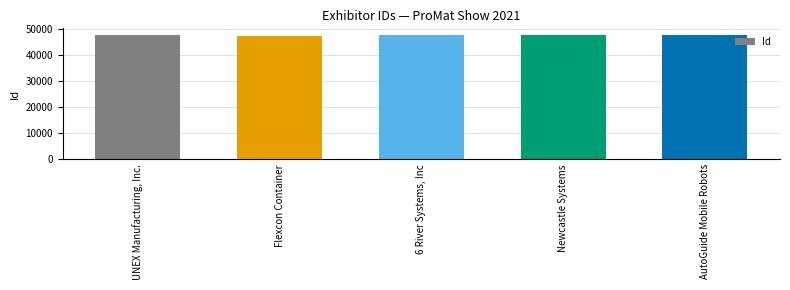

Count the number of data series in this chart.

1